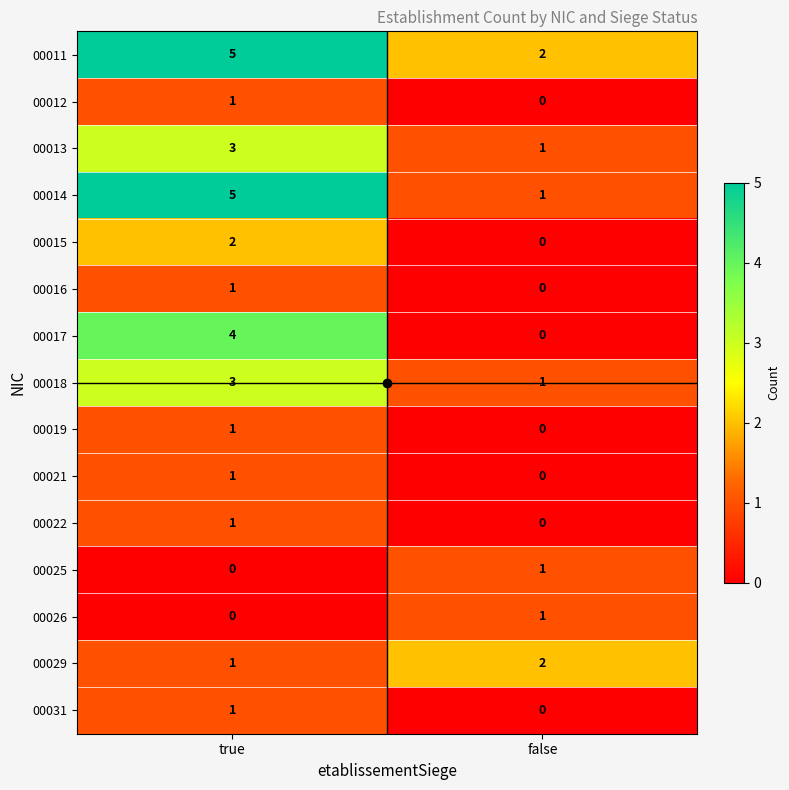

What is the difference between the highest and lowest values at true?

5